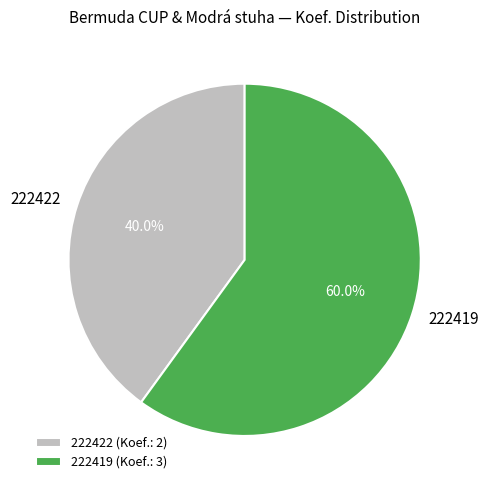

What is the majority slice?

222419